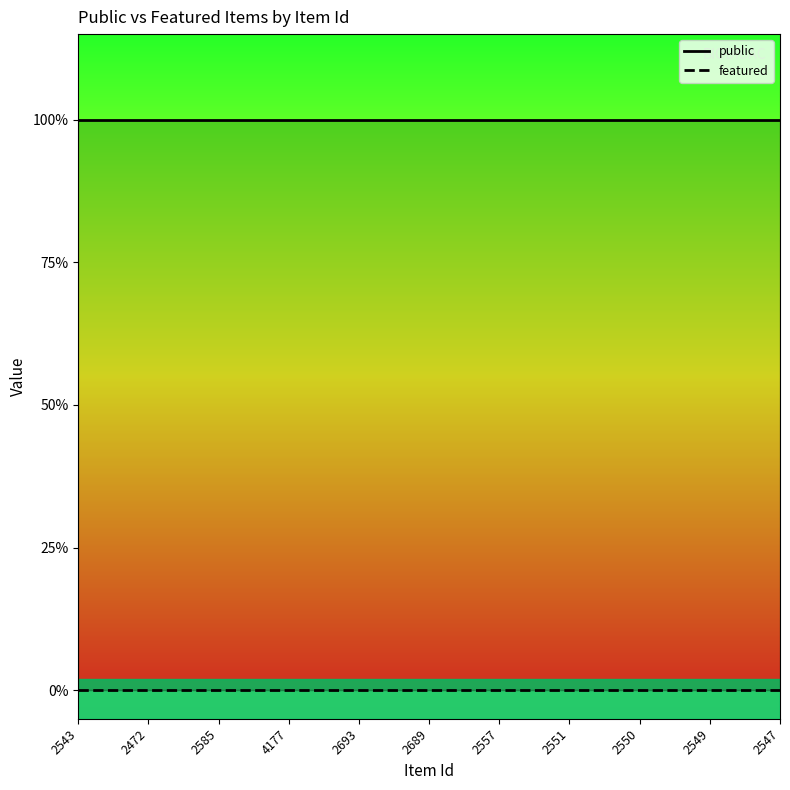

What is the label of the 6th point from the left?

2689